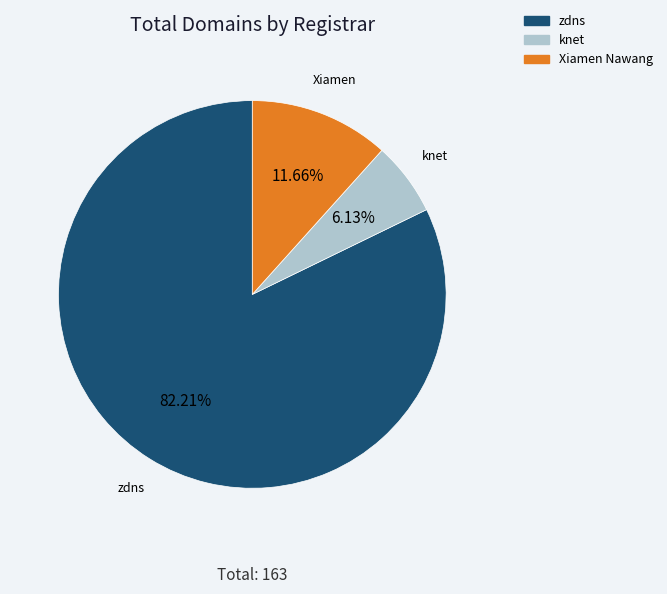

Is there any slice that represents more than half of the pie?

Yes